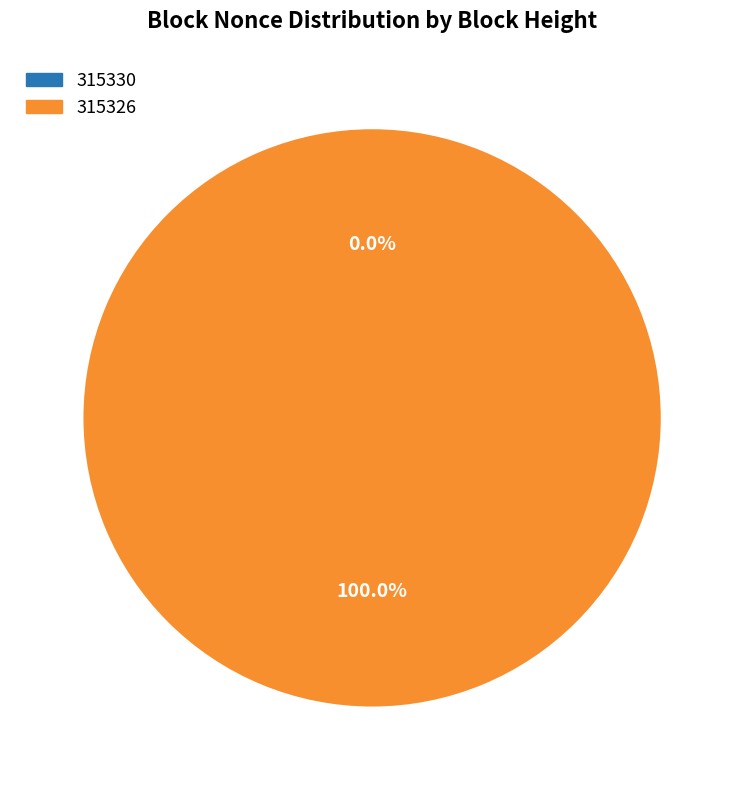

To the nearest percent, what is the average slice percentage?

50%